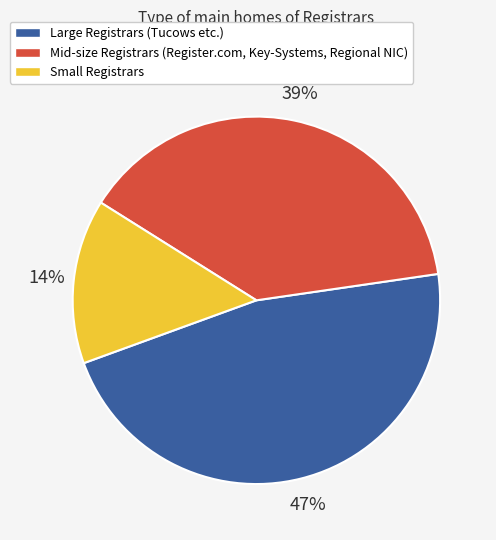

Does any single category account for the majority?

No